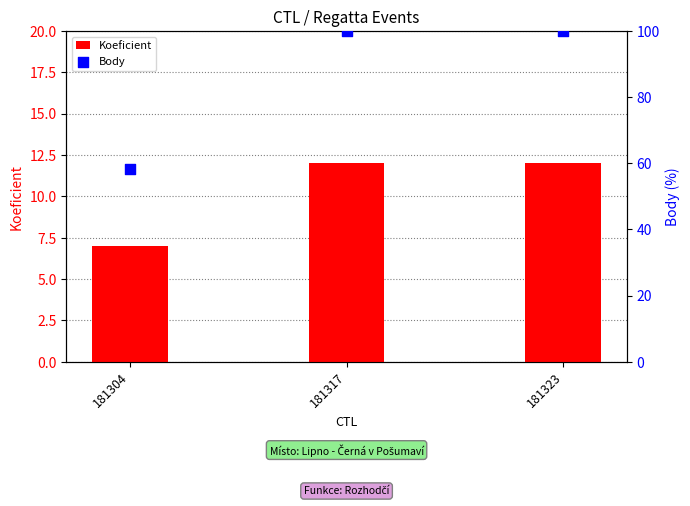

What are all the series names shown in the legend?

Koeficient, Body